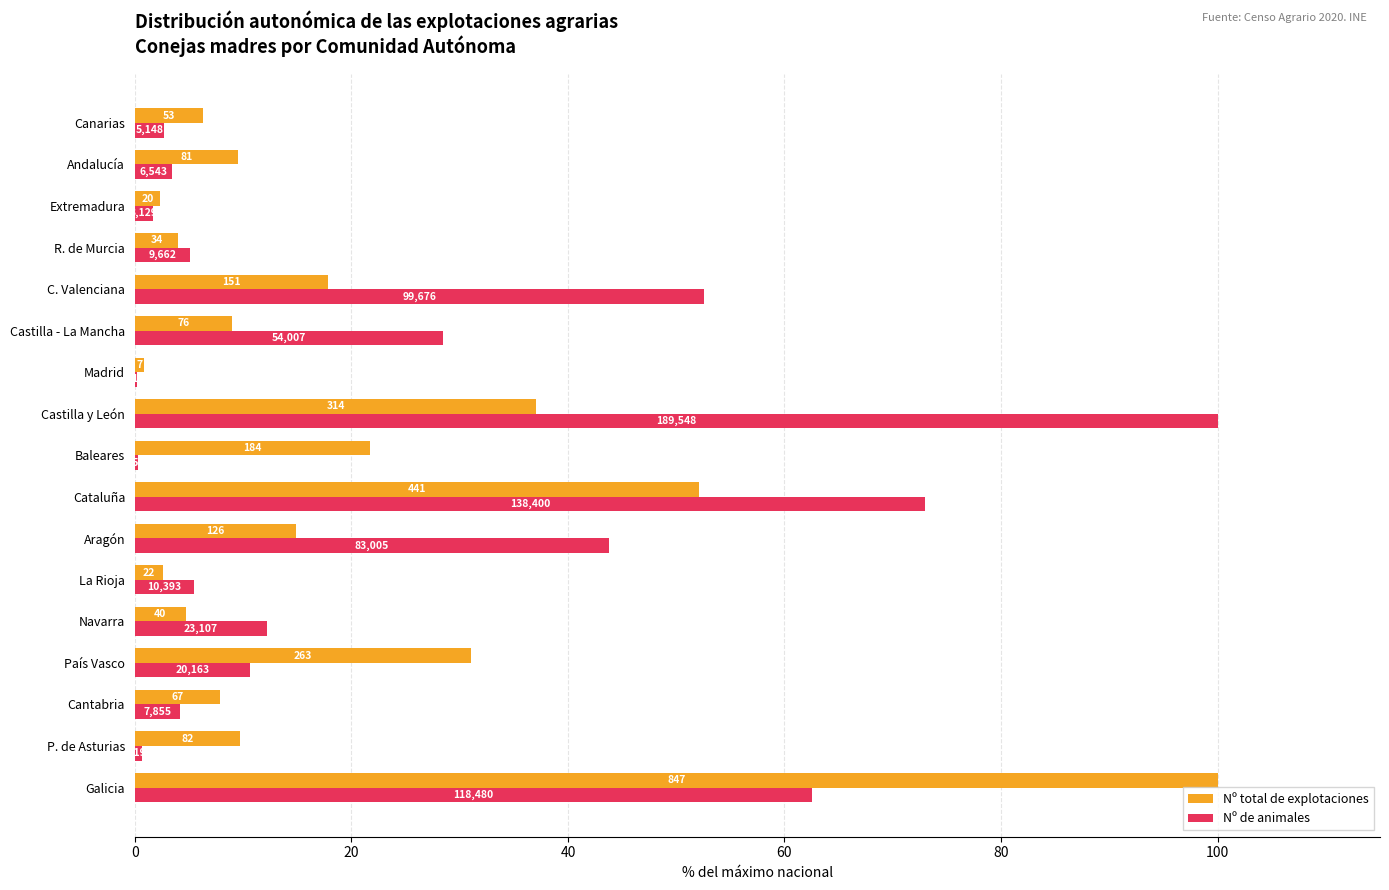

List the series in order of their peak value, highest first.

Nº total de explotaciones, Nº de animales